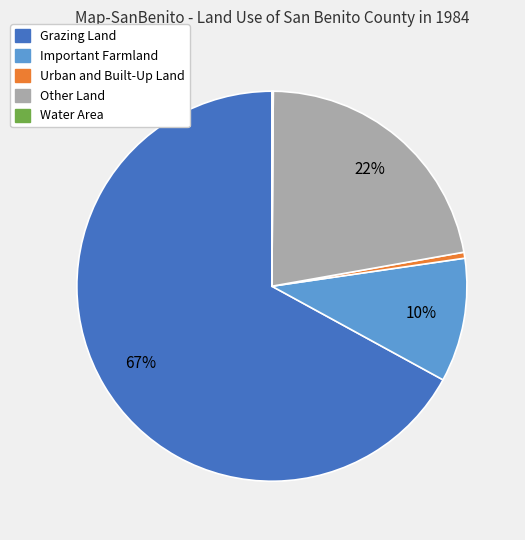

Which slice is the largest?

Grazing Land